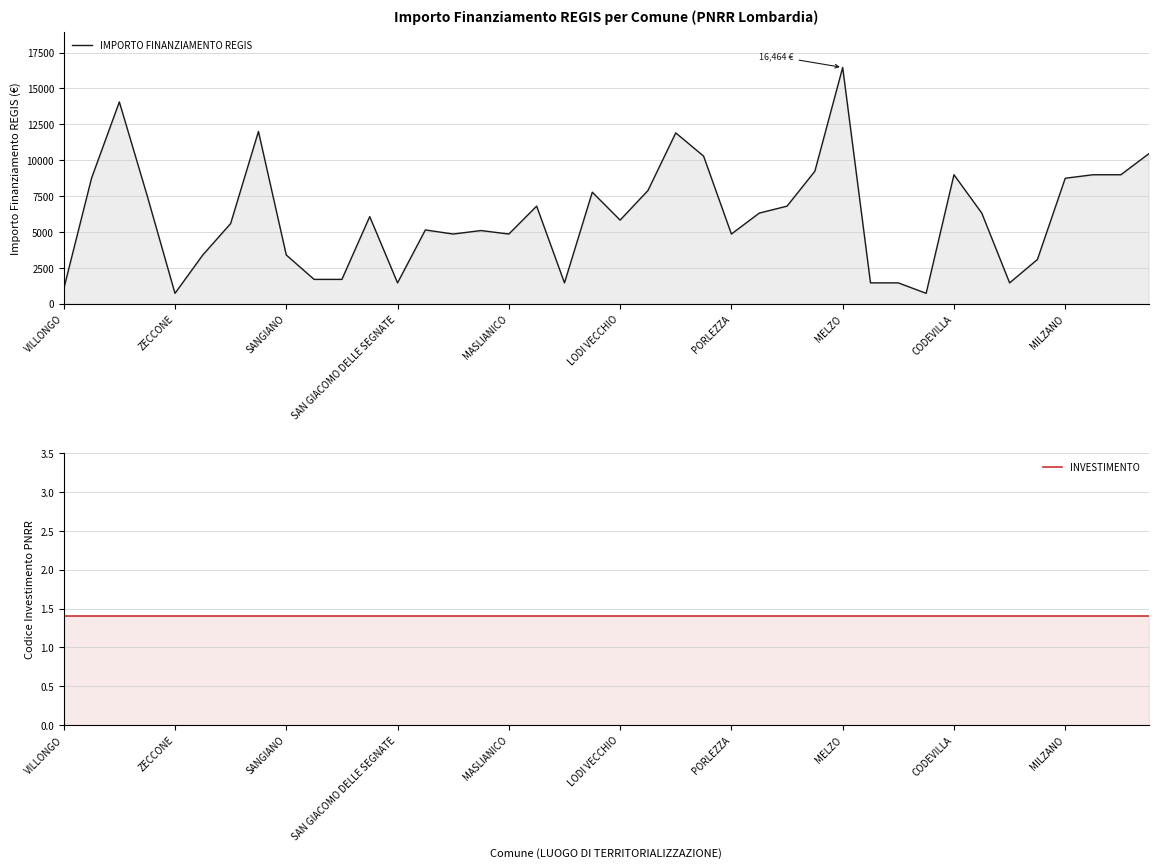

True or false: IMPORTO FINANZIAMENTO REGIS and INVESTIMENTO intersect in this chart.

False